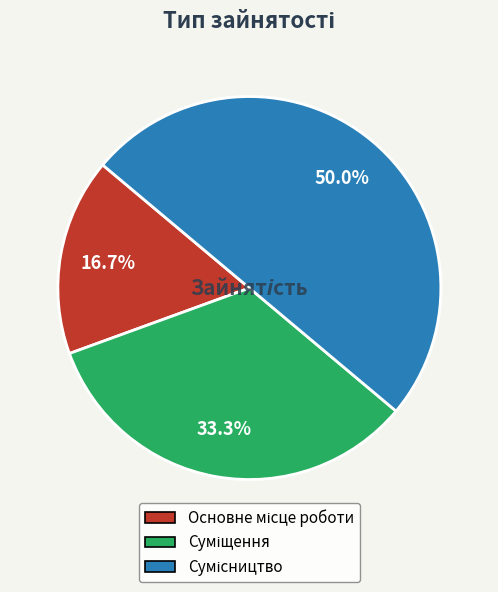

To the nearest percent, what portion does Сумісництво represent?

50%